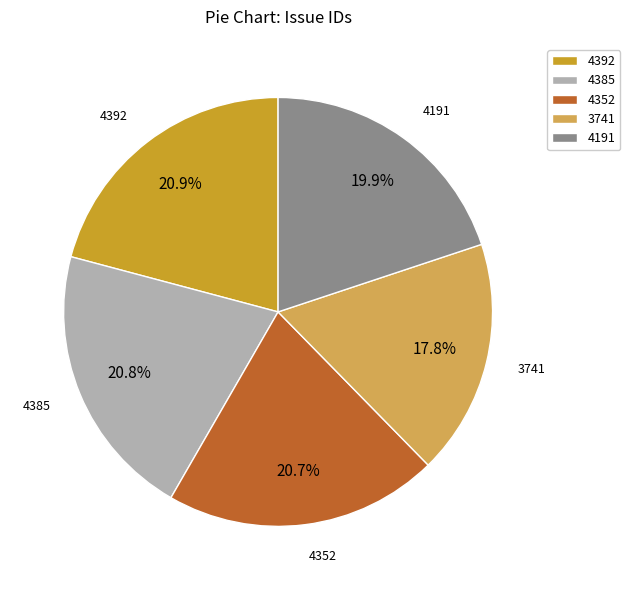

To the nearest percent, what percentage of the pie is 4385?

21%